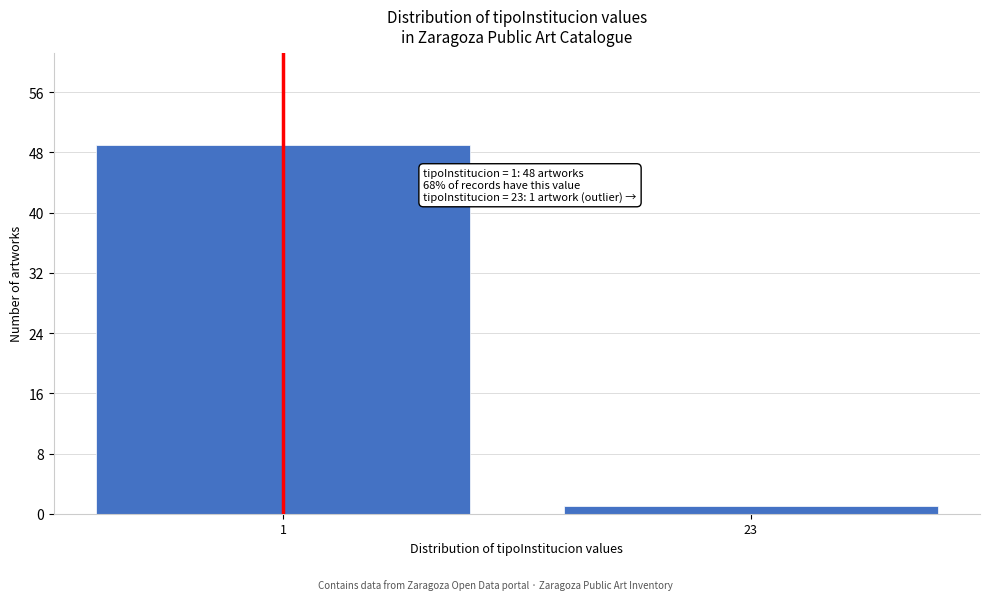

Reading right to left, list all the values displayed in this chart.

1	49